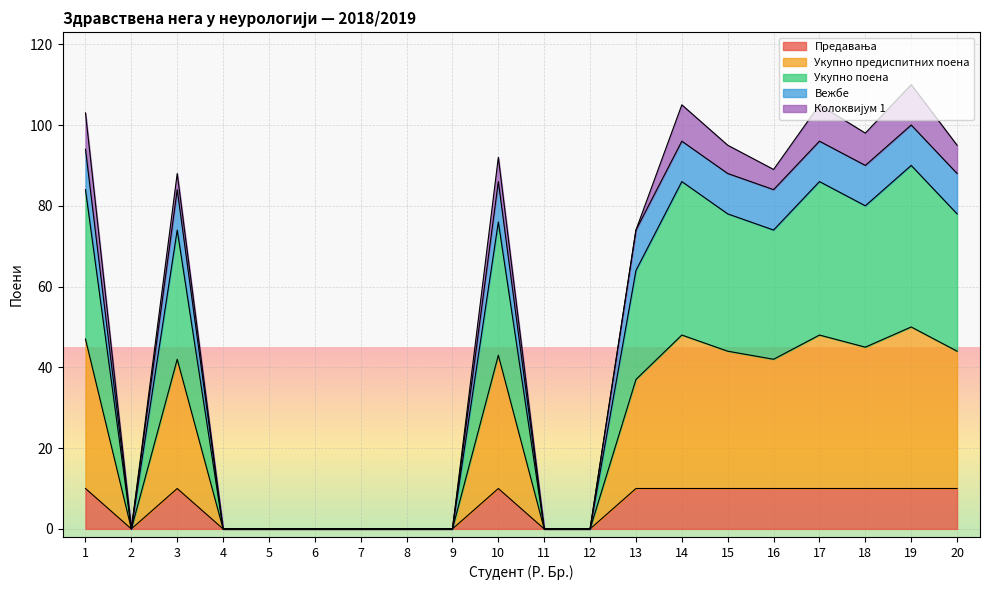

The Укупно поена series shows 0 at 6. True or false?

True